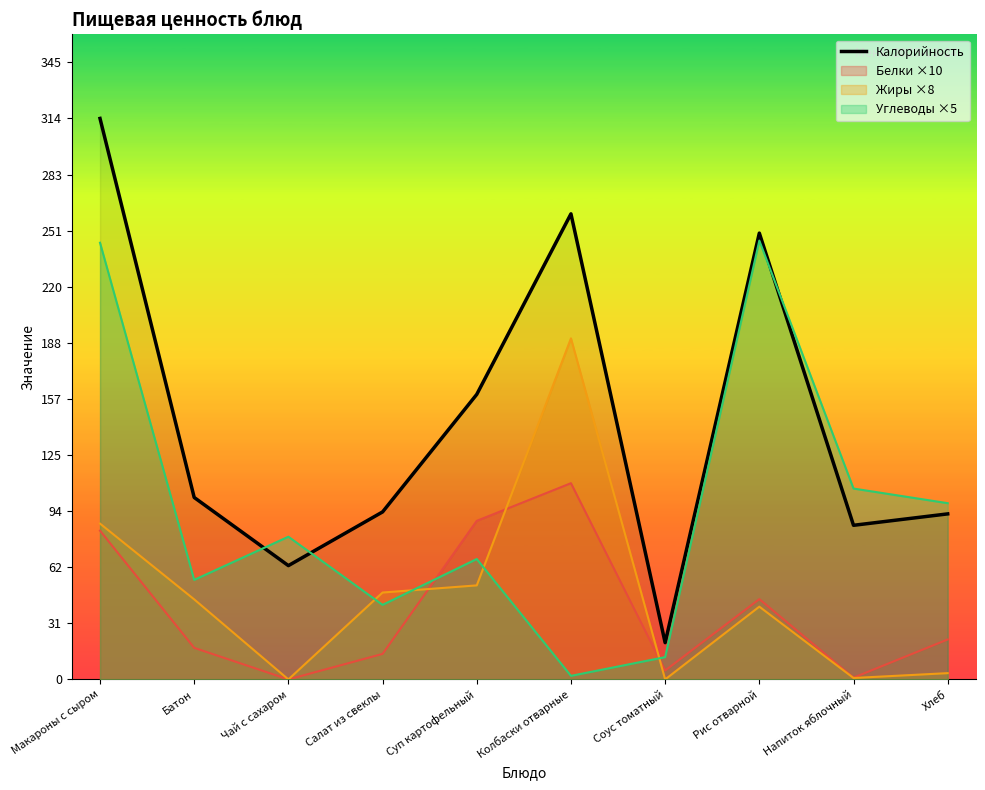

Rank the categories by value from highest to lowest.

Макароны с сыром, Колбаски отварные, Рис отварной, Суп картофельный, Батон, Салат из свеклы, Хлеб, Напиток яблочный, Чай с сахаром, Соус томатный